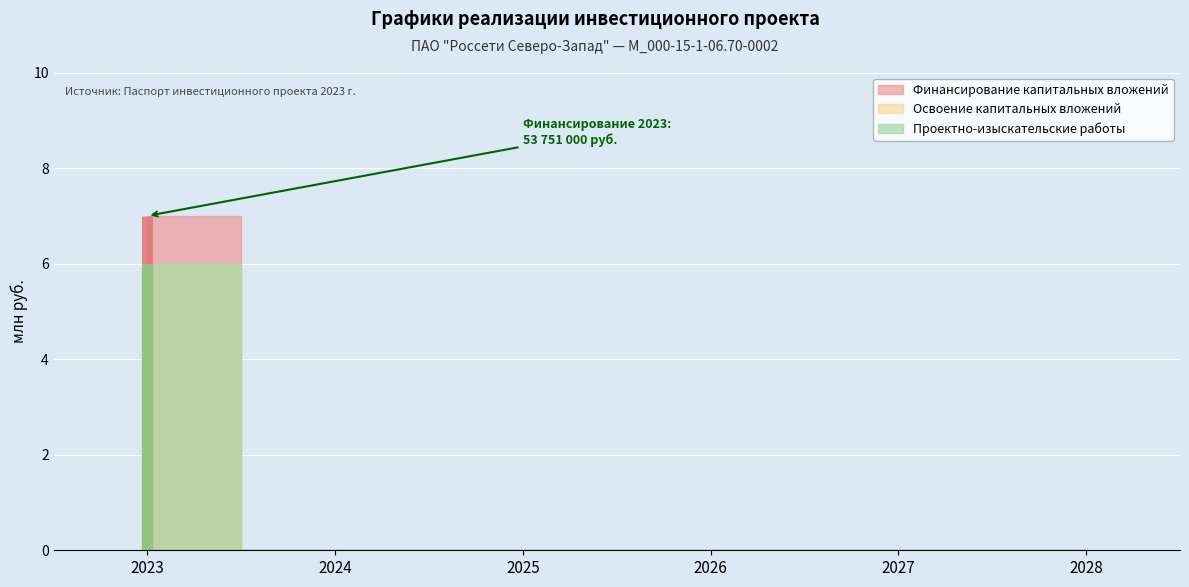

True or false: Проектно-изыскательские работы and Освоение капитальных вложений intersect in this chart.

False